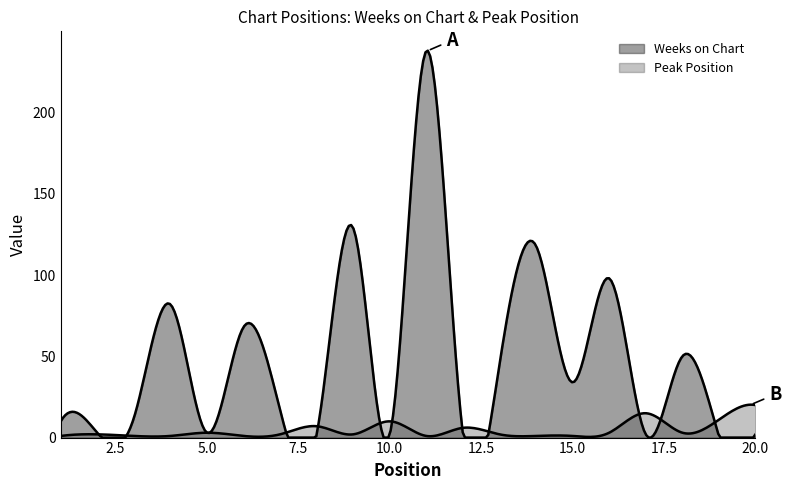

Rank the categories by Peak Position value from lowest to highest.

1, 3, 4, 6, 11, 14, 15, 2, 7, 9, 13, 5, 16, 18, 12, 8, 10, 19, 17, 20